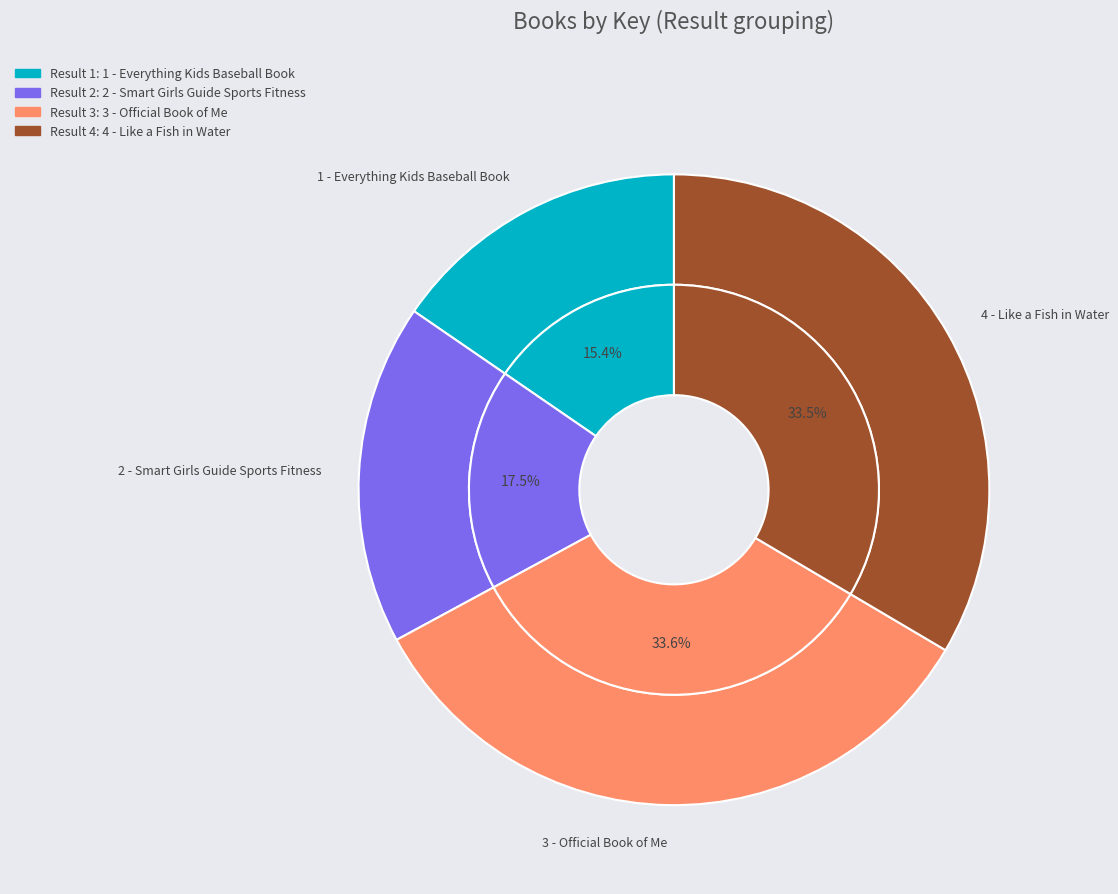

Combined, do 411522443 and 410048899 account for over 50%?

Yes